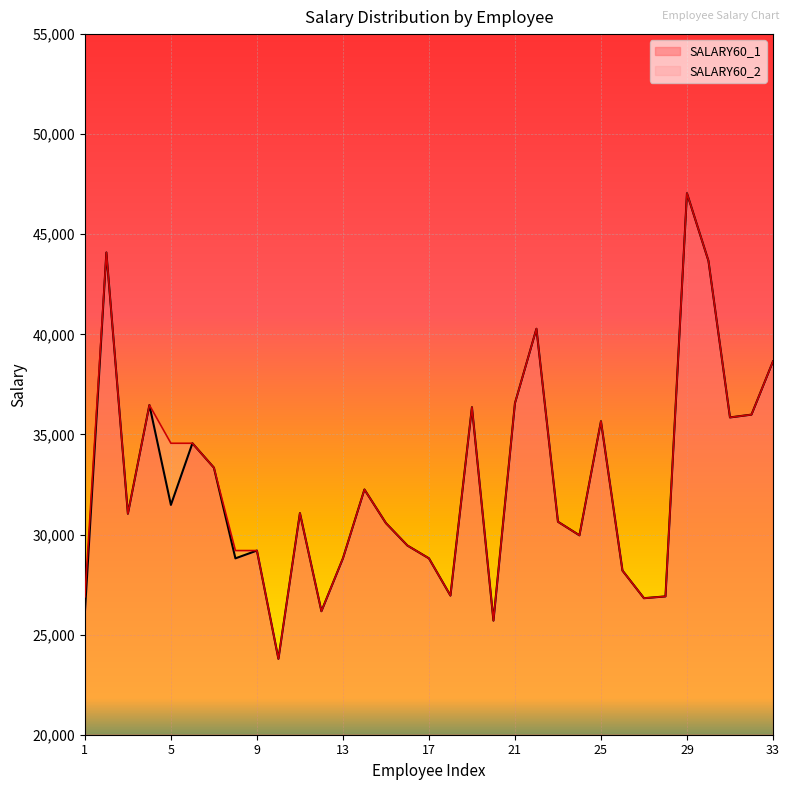

How many data points in SALARY60_2 are above 31040?

16